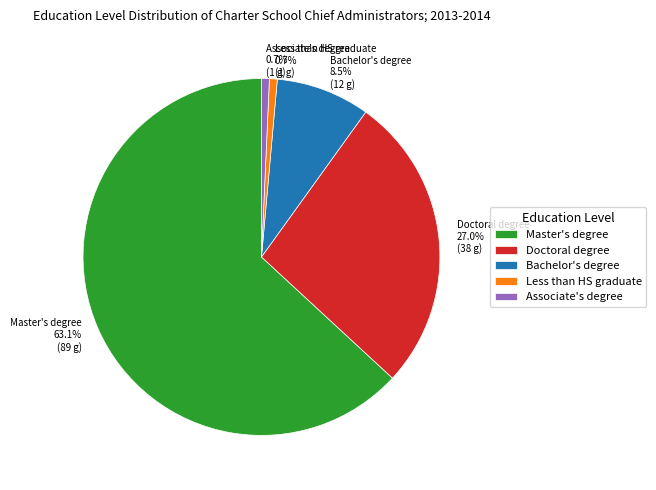

What percentage is the Doctoral degree slice, to the nearest percent?

27%